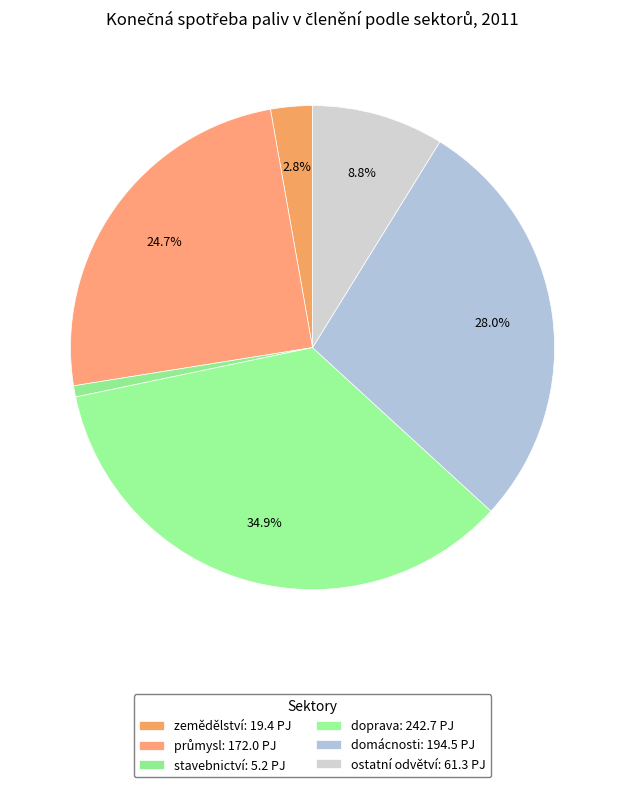

To the nearest percent, what portion does doprava represent?

35%